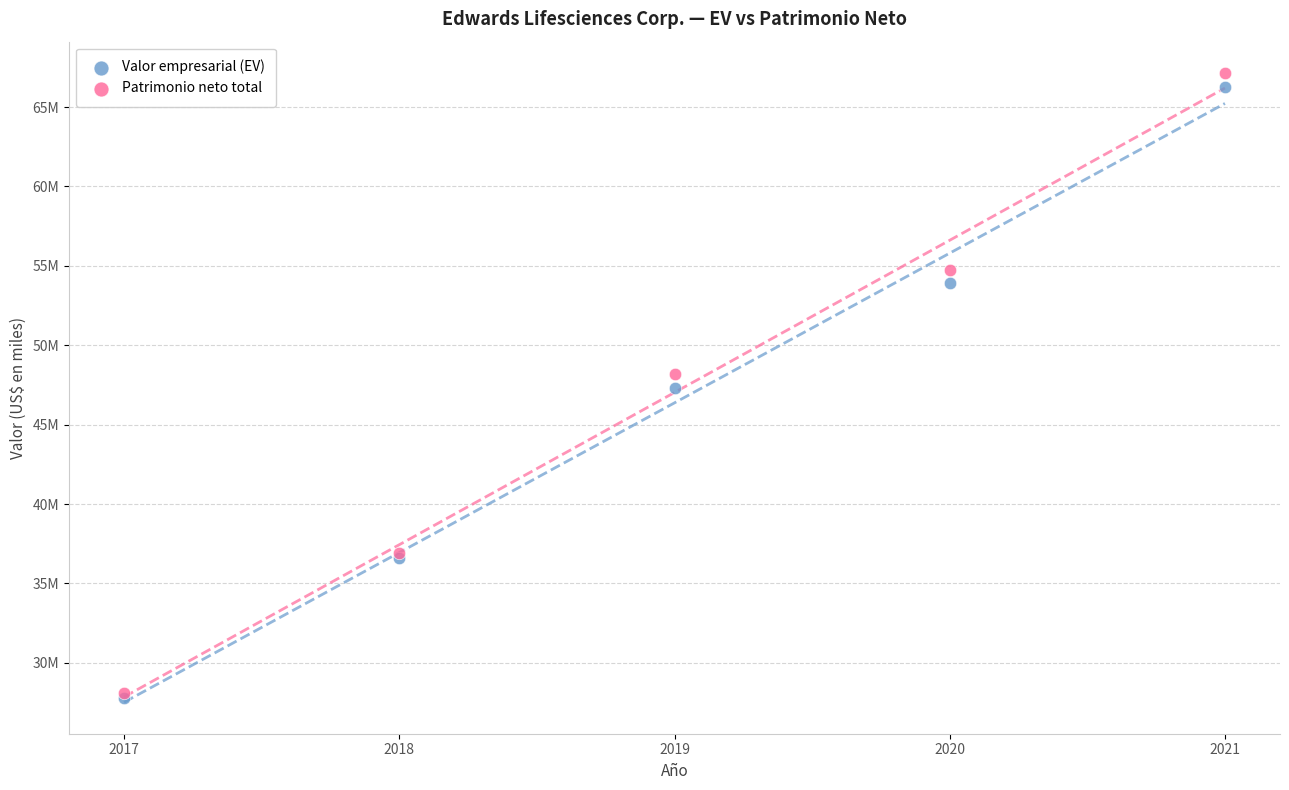

Which series has the largest Y range (max minus min)?

Patrimonio neto total